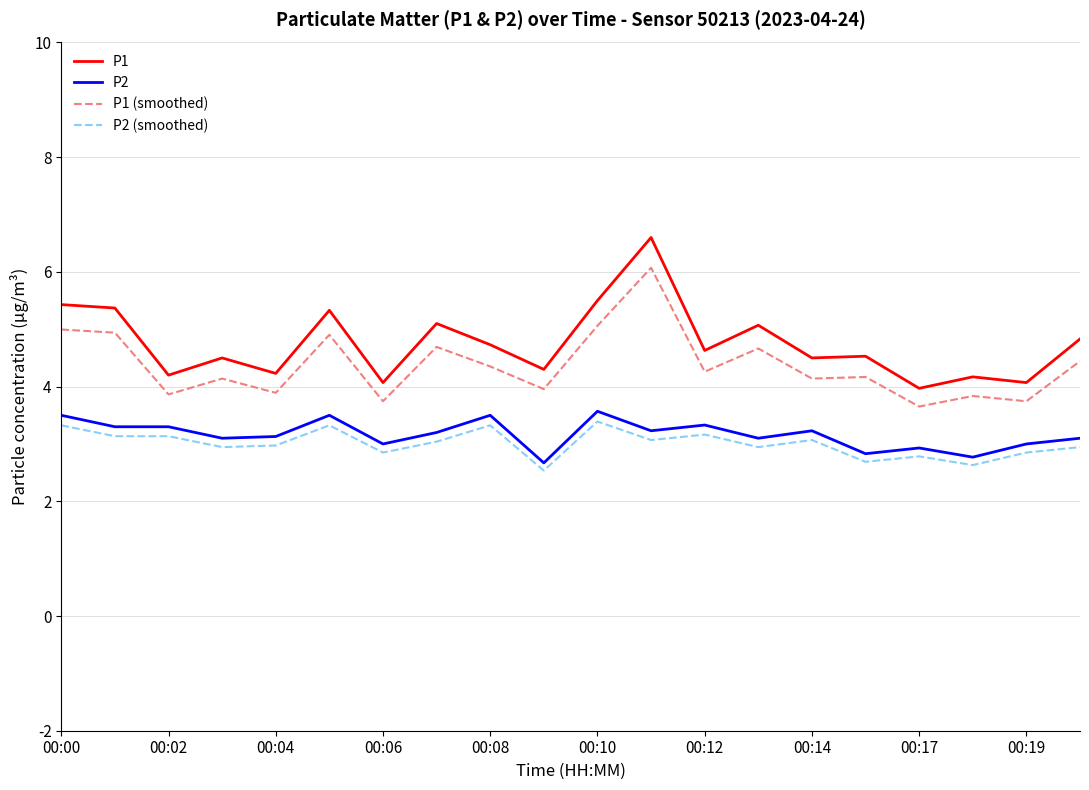

What is the average value of the P1 series?

4.8